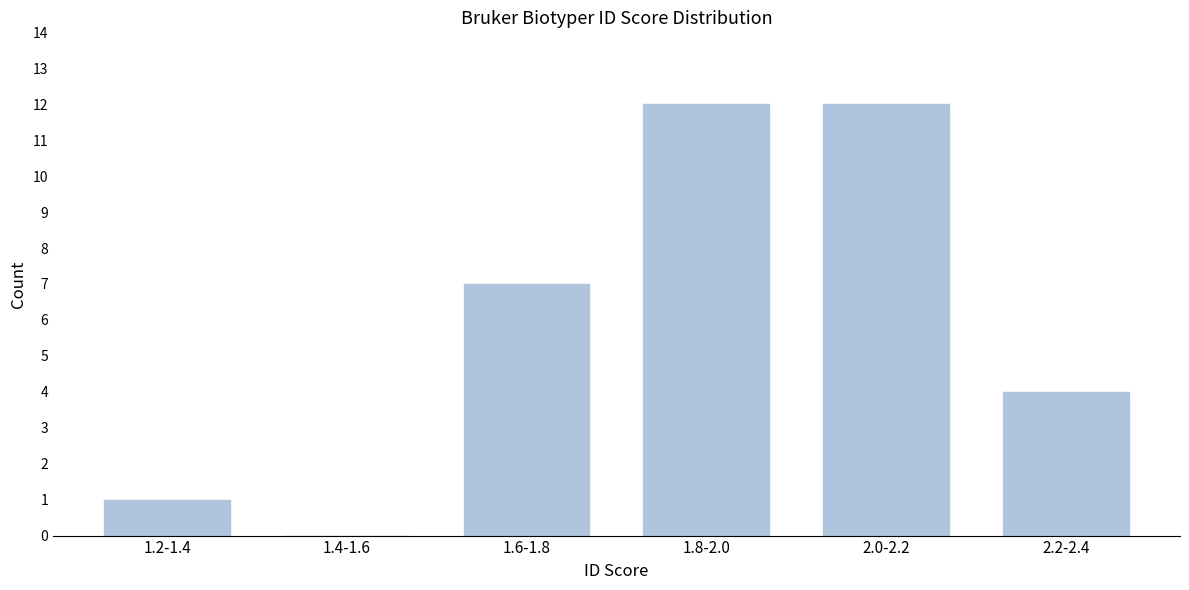

Reading left to right, list all the values displayed in this chart.

1.2-1.4=1	1.4-1.6=0	1.6-1.8=7	1.8-2.0=12	2.0-2.2=12	2.2-2.4=4